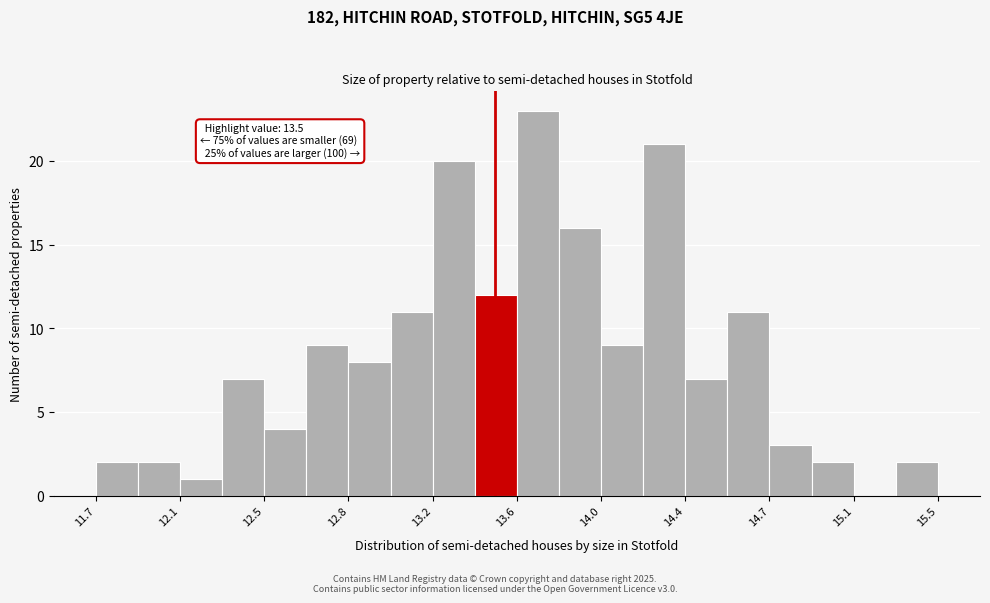

Around what value on the x-axis is the tallest bar? Give the approximate position of its centre, as read against the axis.

13.70